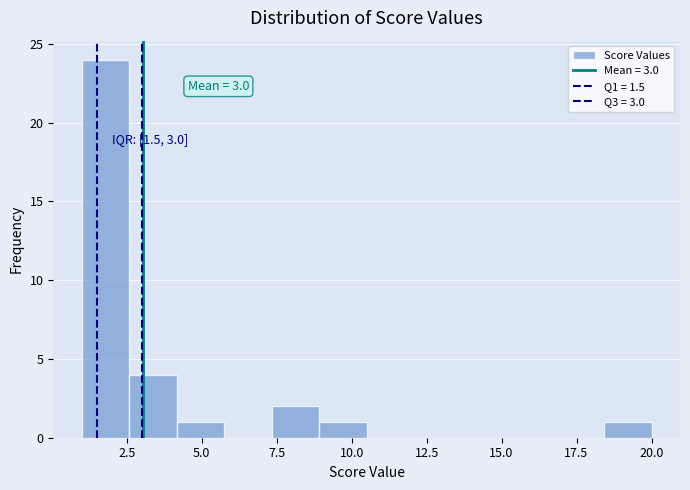

Read against the x-axis, roughly where is the centre of the tallest bar?

2.0